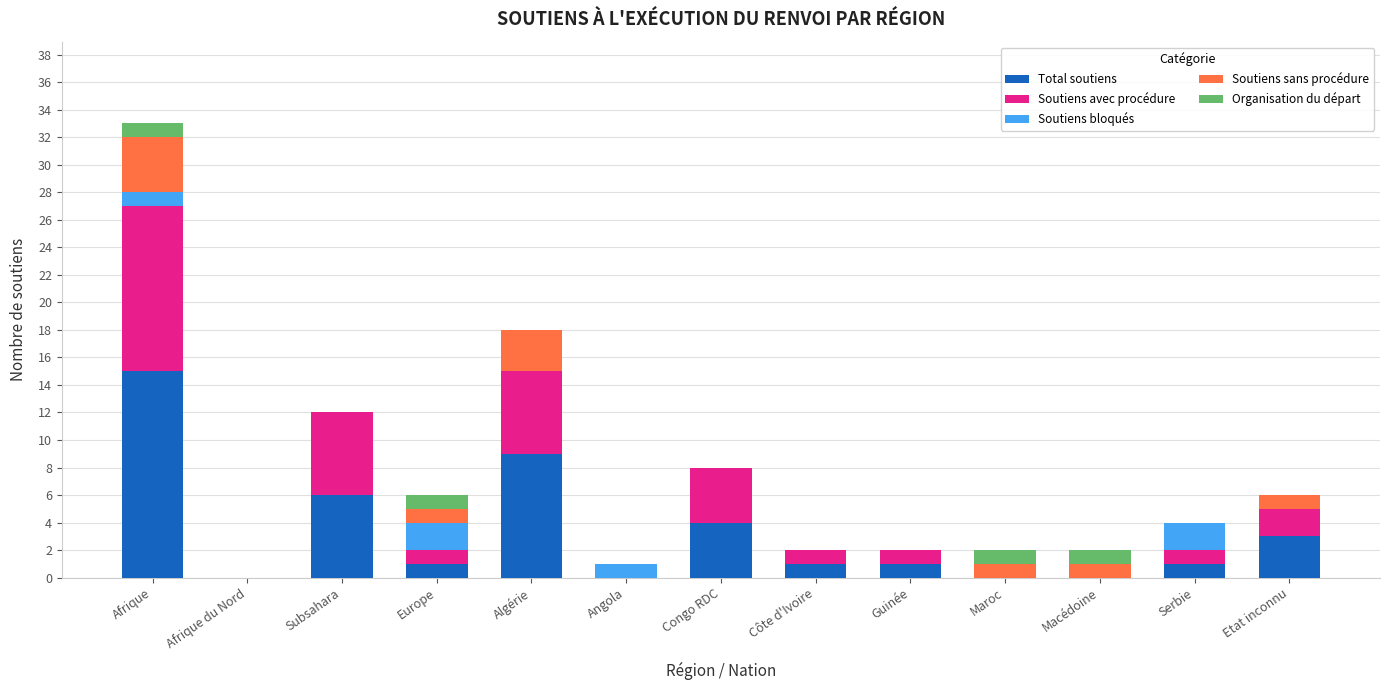

Is it true that Total soutiens equals 10 at Afrique?

False